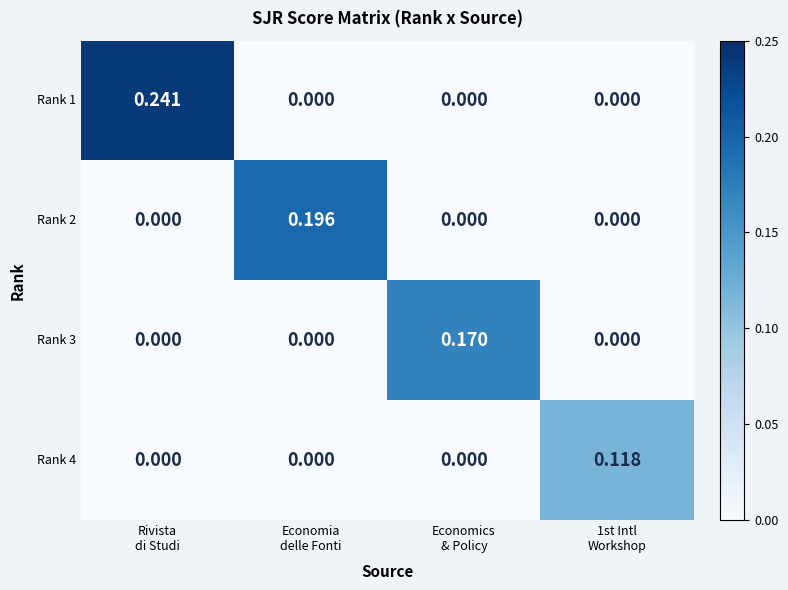

Which series has the widest spread of values?

Rank 1